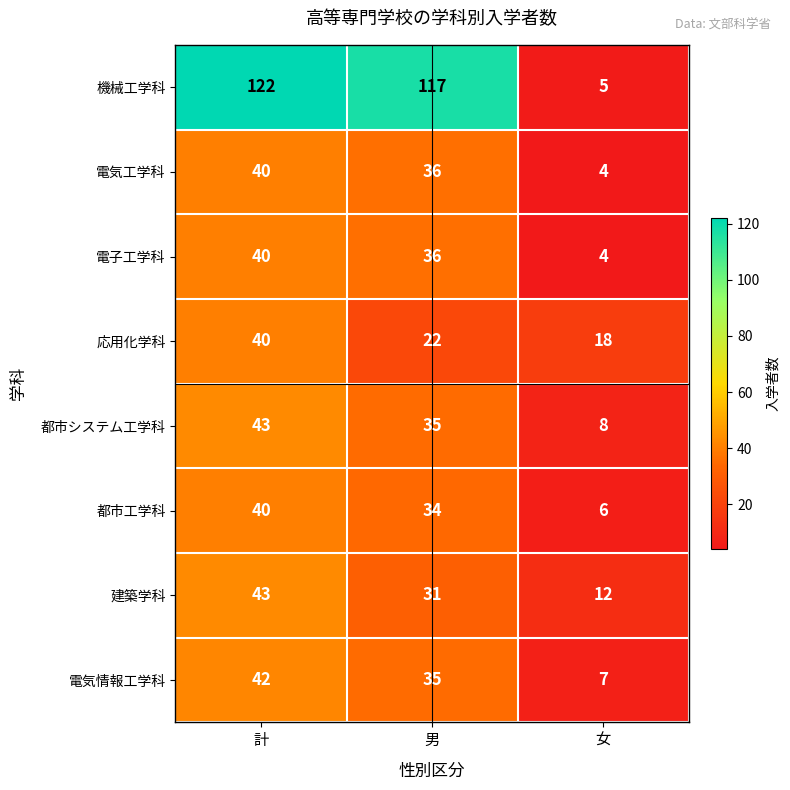

Read the 都市工学科 value at 女, to the nearest 5.

5